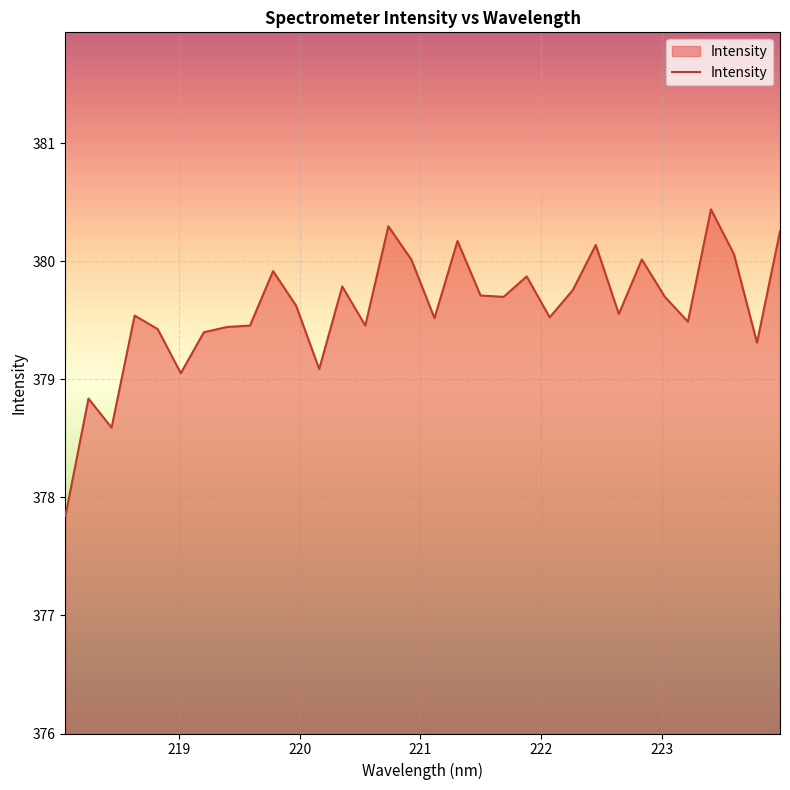

What is the difference between the maximum and minimum values?

2.6